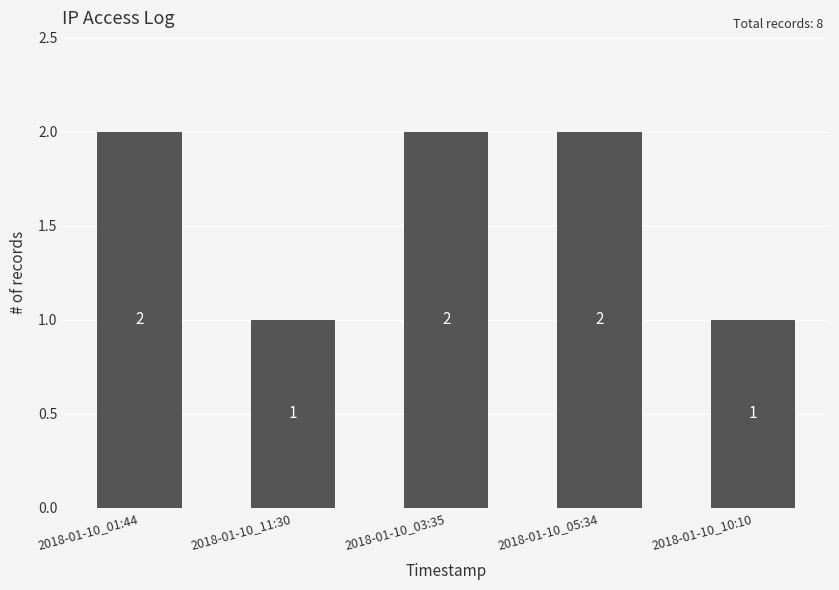

What is the difference between the maximum and minimum values?

1